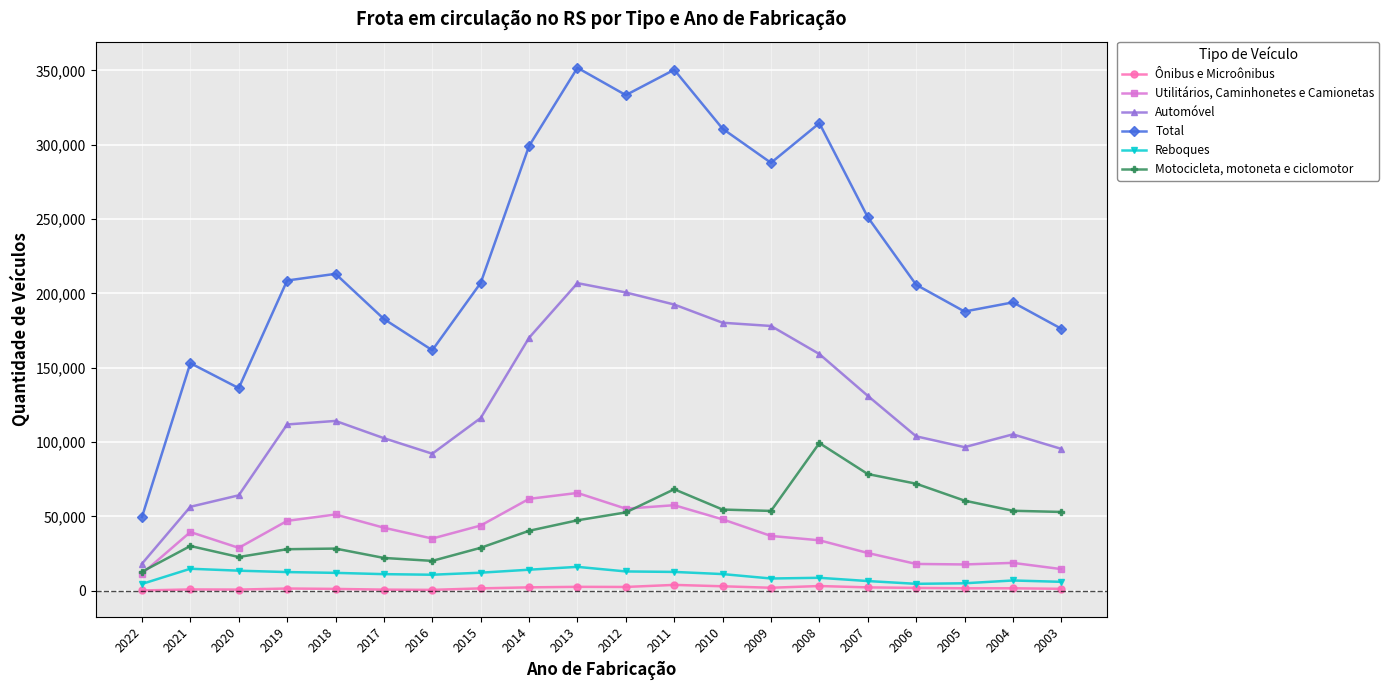

True or false: Utilitários, Caminhonetes e Camionetas has more than 2 points higher than both neighbors.

True